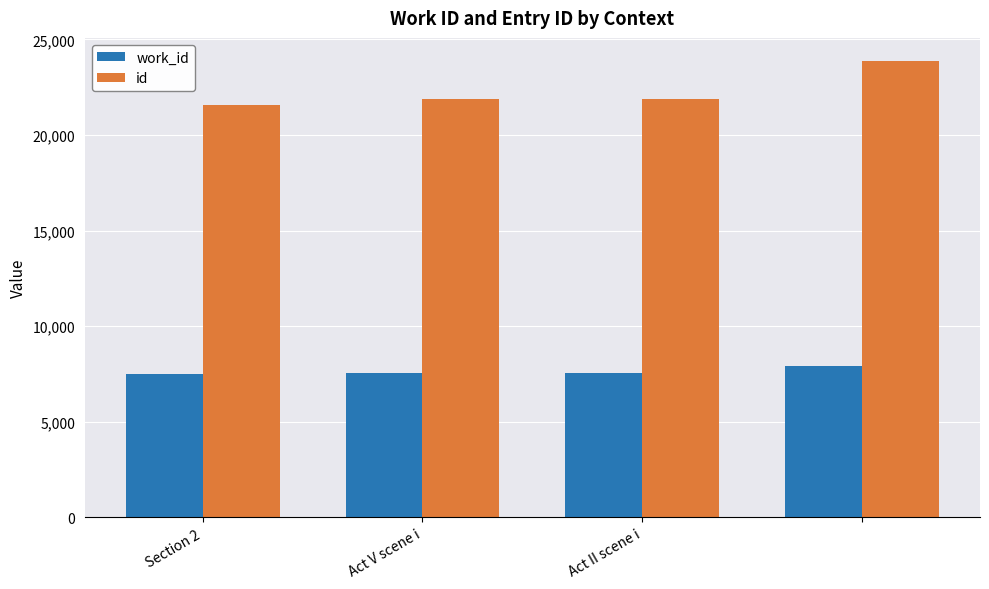

What is the greatest value displayed?

23884